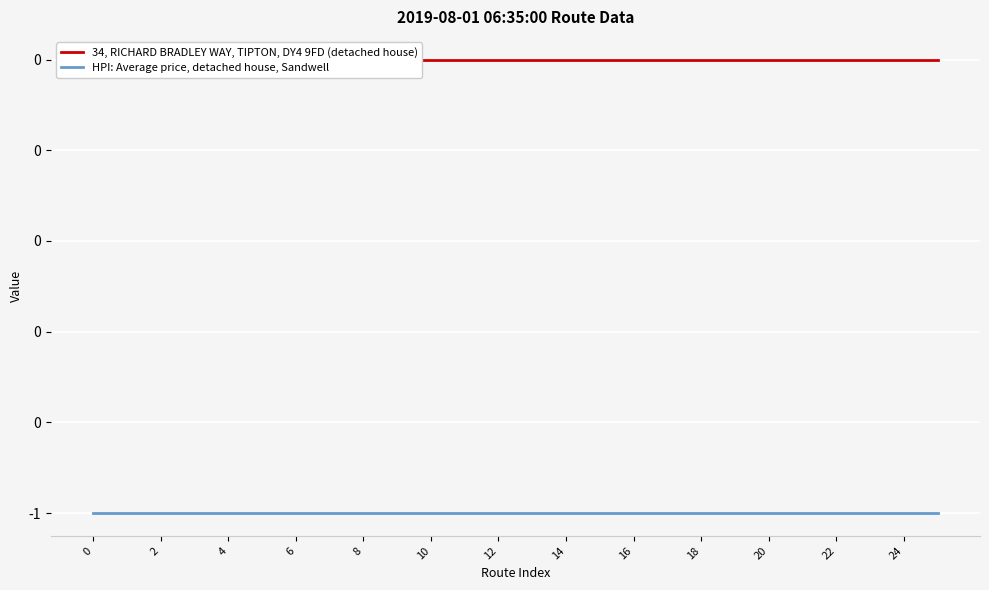

What is the label of the 3rd point from the left?

4